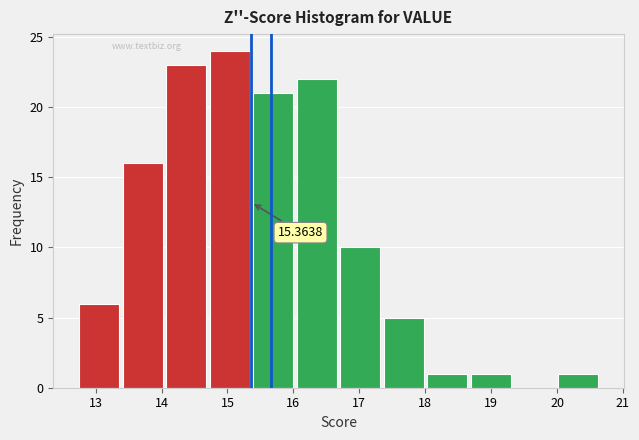

Over which range of the x-axis is the bar tallest?

14.73 to 15.39